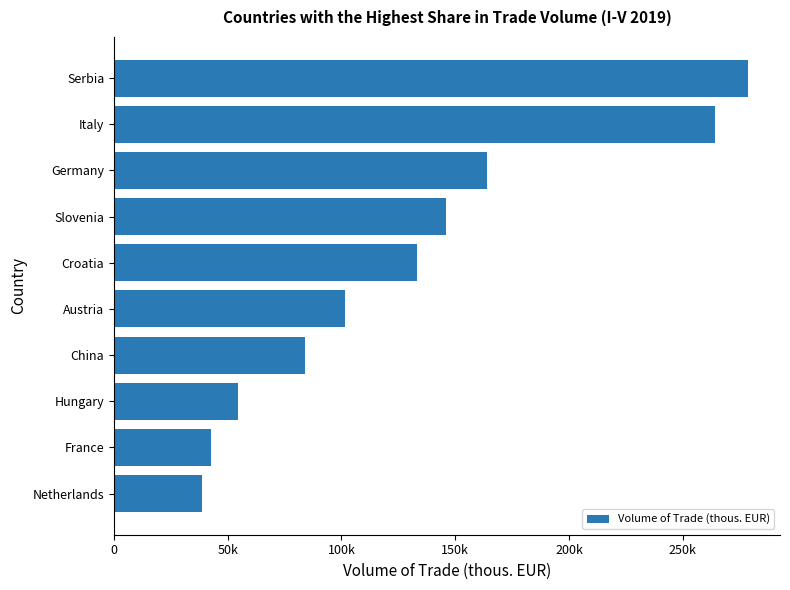

What is the average value?

130748.2